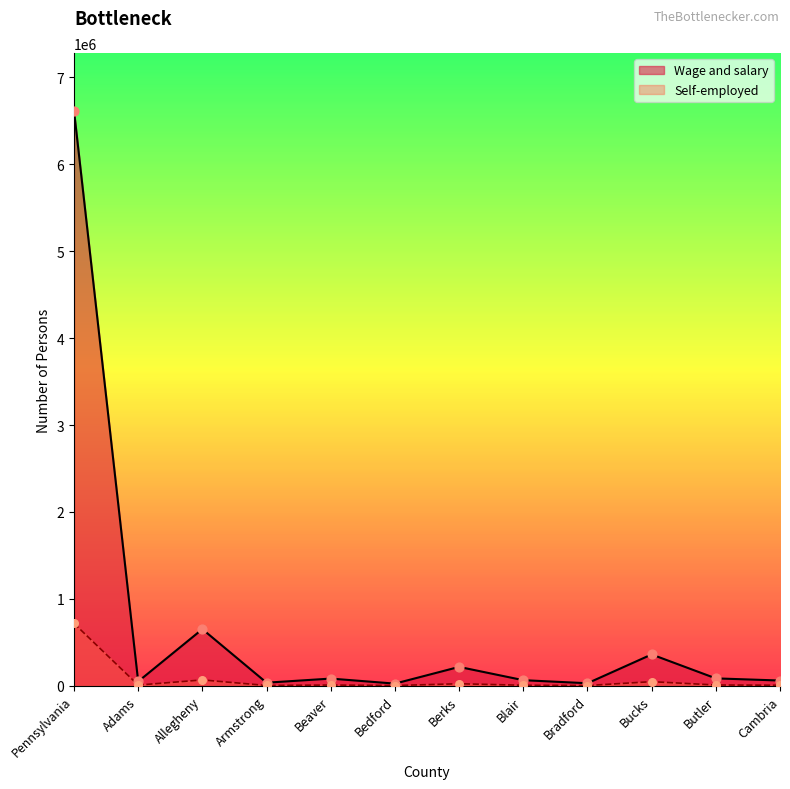

Which series has the largest total across all categories?

Wage and salary